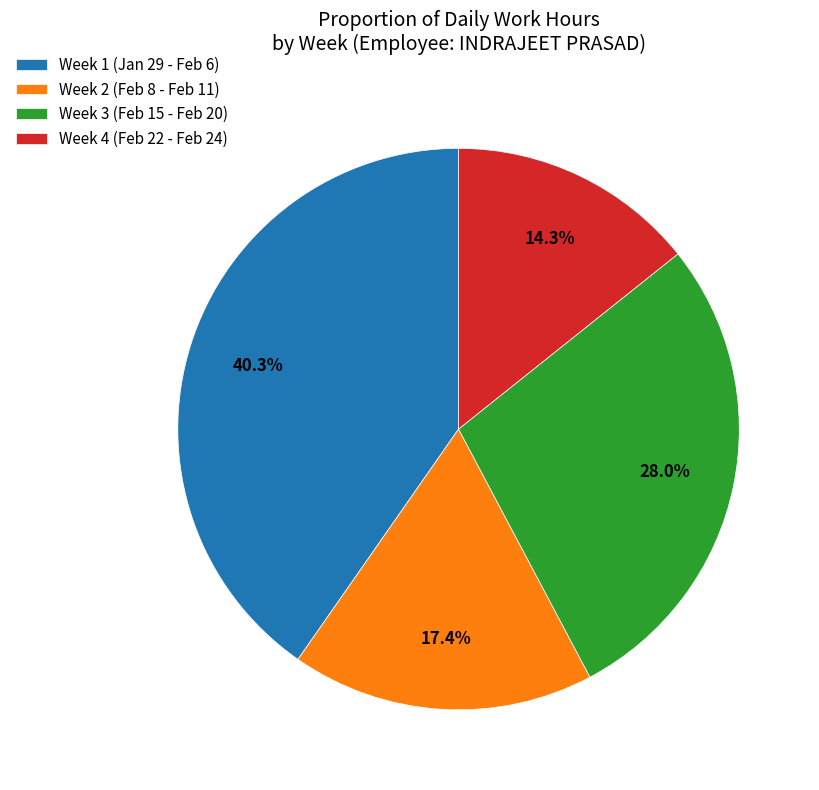

Is Week 3 (Feb 15 - Feb 20) the majority of the pie?

No